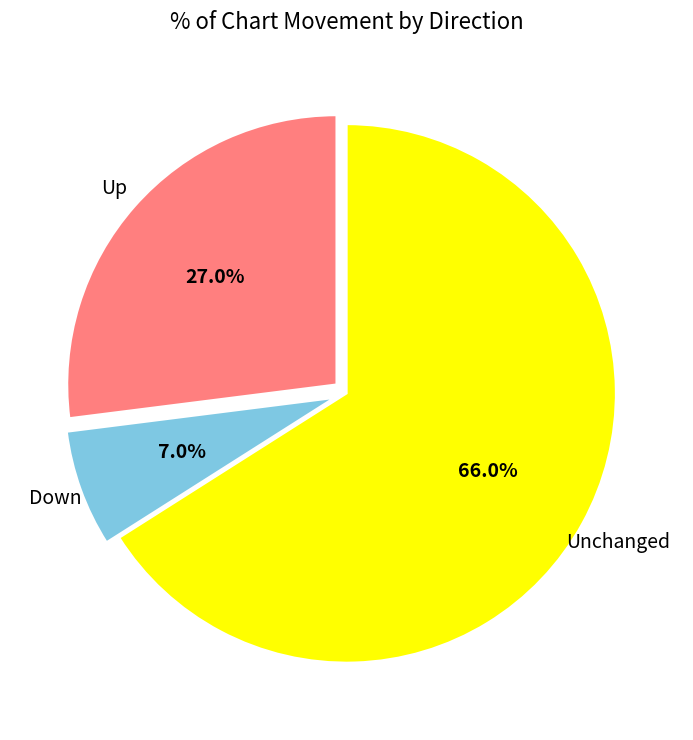

Does any single category account for the majority?

Yes